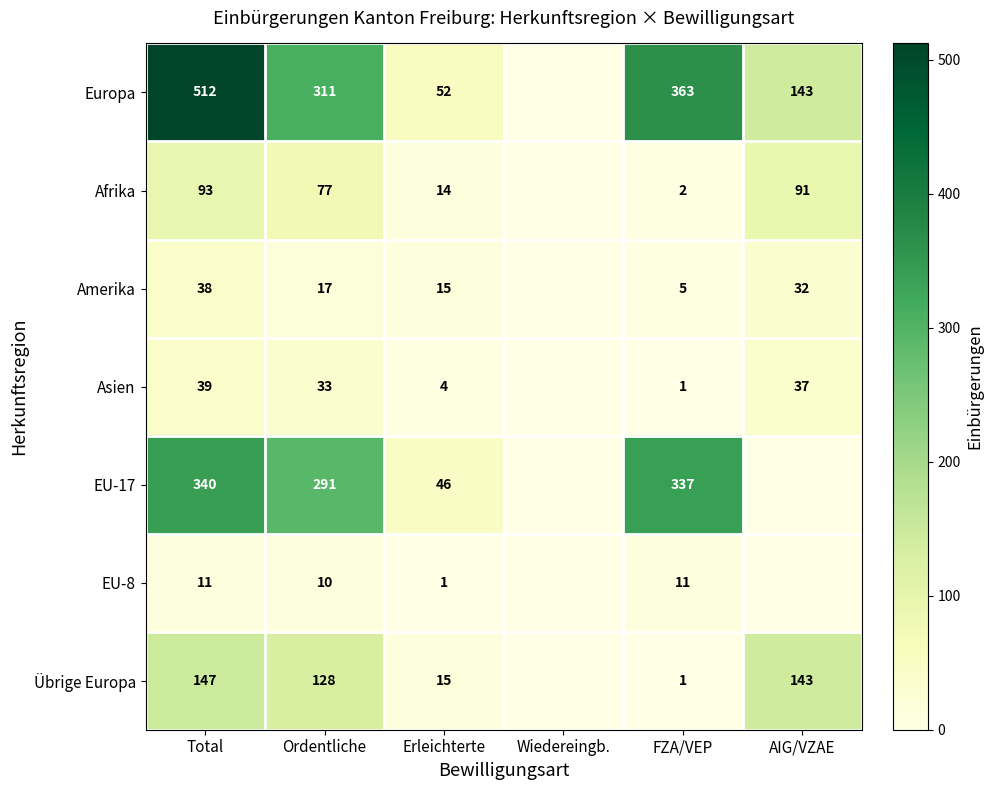

At Total, list the series in order from smallest to largest.

EU-8, Amerika, Asien, Afrika, Übrige Europa, EU-17, Europa